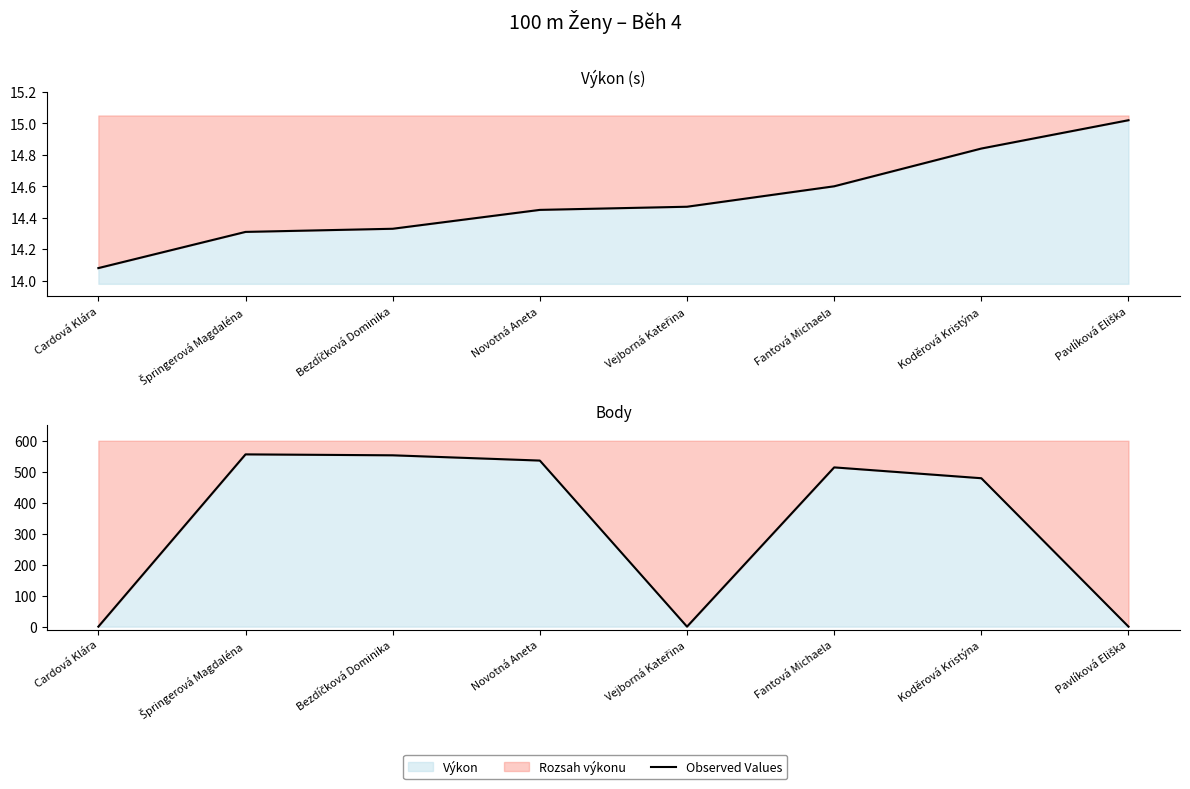

Reading left to right, what are all the values shown in this chart?

Cardová Klára=0	Špringerová Magdaléna=556	Bezdíčková Dominika=553	Novotná Aneta=536	Vejborná Kateřina=0	Fantová Michaela=514	Koděrová Kristýna=479	Pavlíková Eliška=0